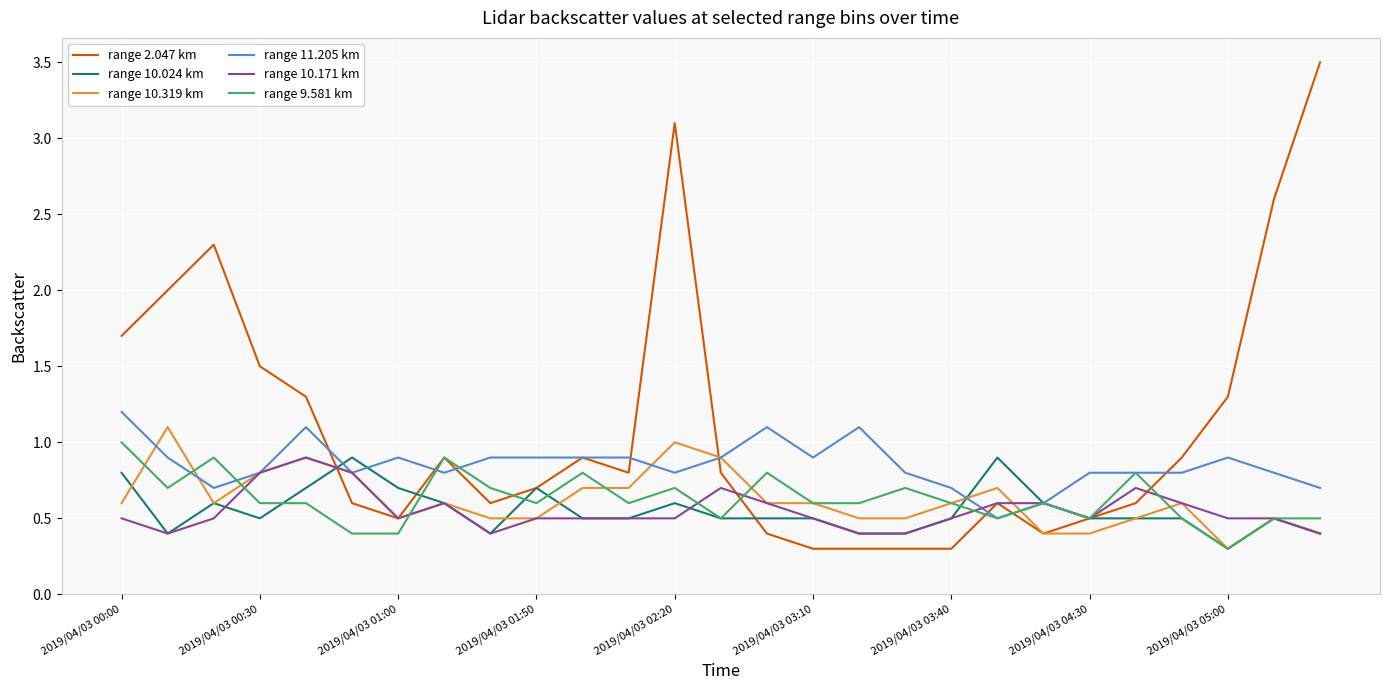

Which series has the largest total across all categories?

range 2.047 km